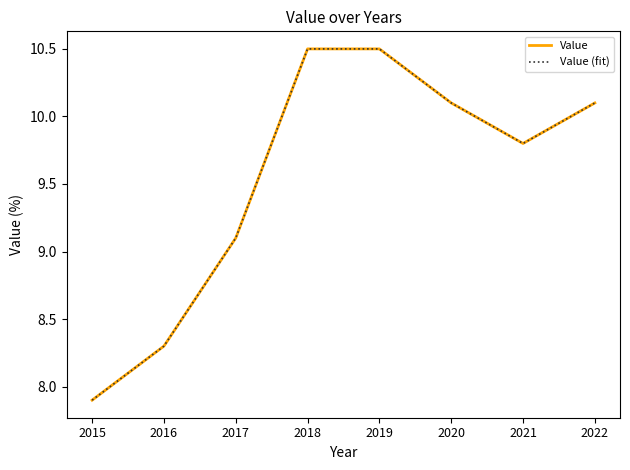

Between 2015 and 2018, which series saw the biggest shift?

Value